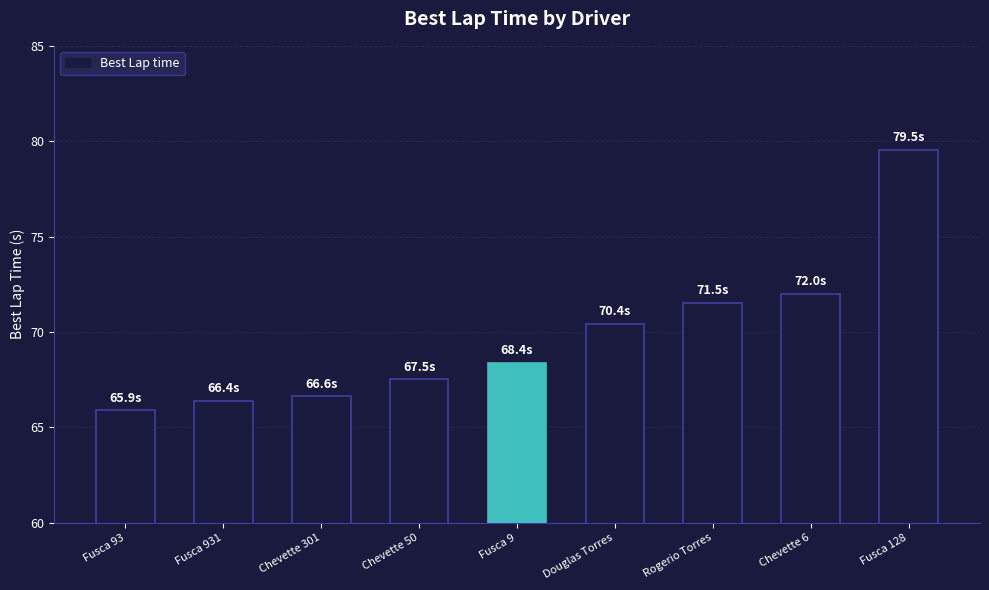

What is the label of the 5th bar from the right?

Fusca 9